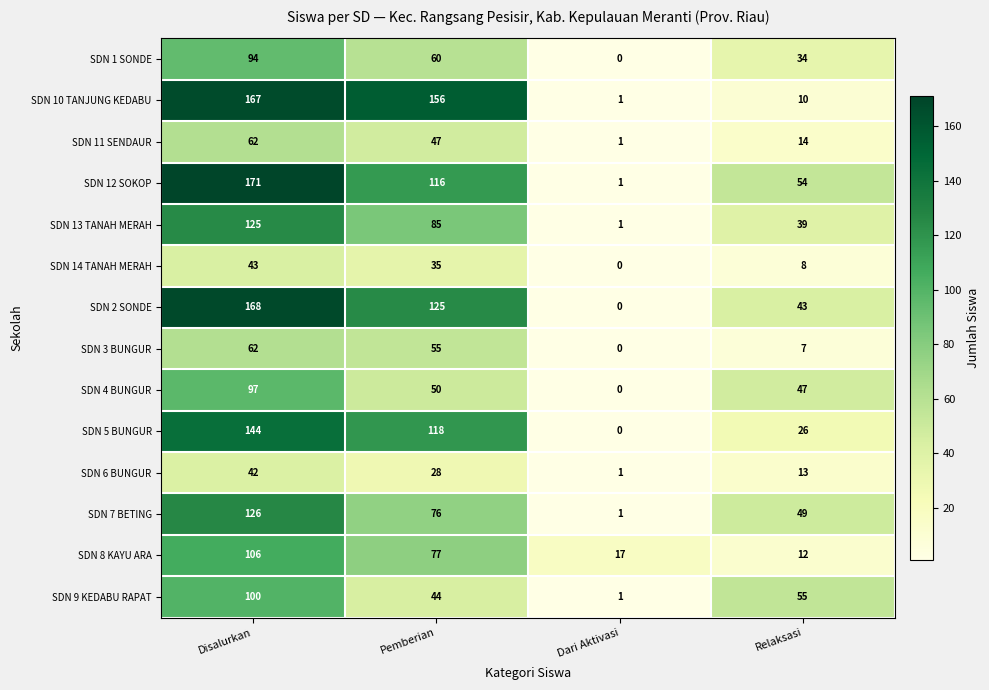

What is the sum of all SDN 3 BUNGUR values?

124